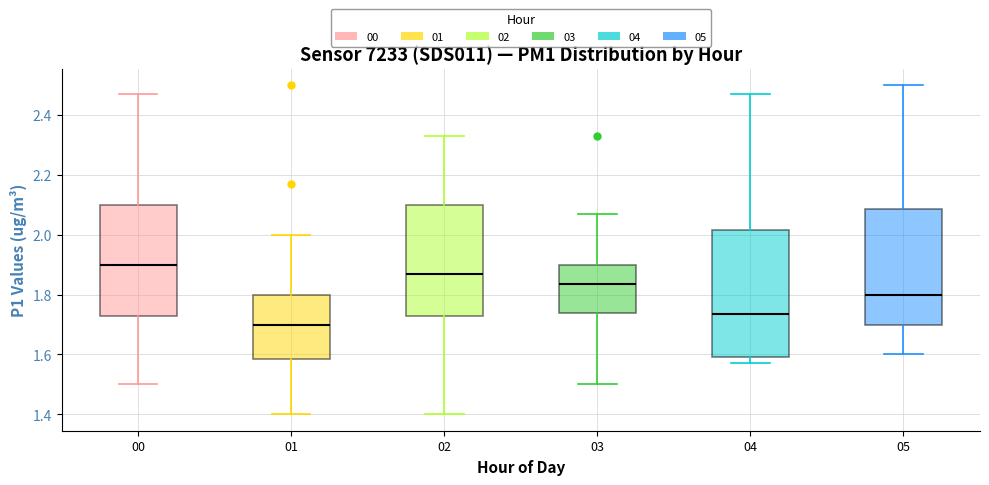

Which box has the highest median line?

00